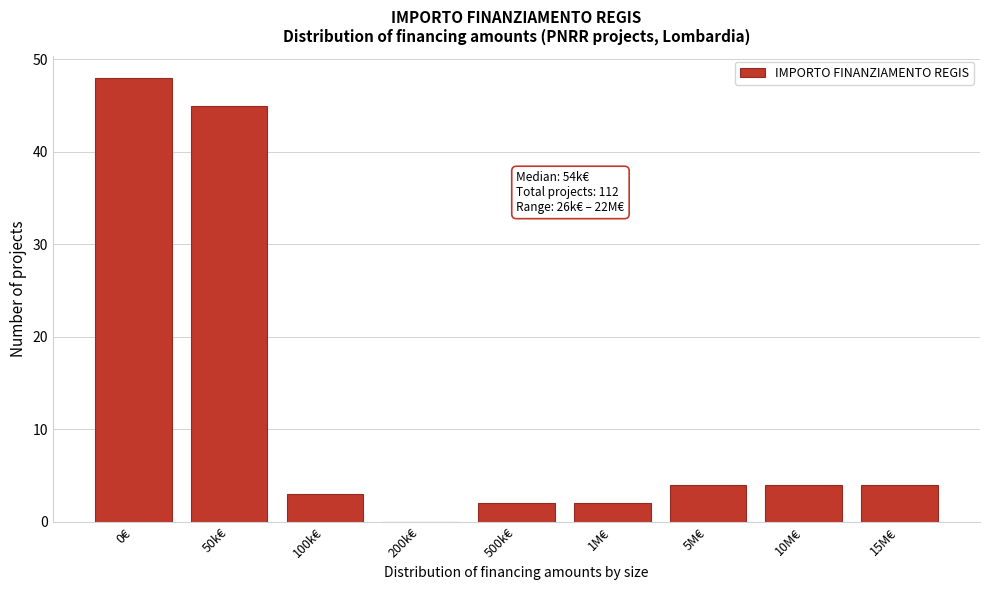

Reading right to left, list all the values displayed in this chart.

15M€=4	10M€=4	5M€=4	1M€=2	500k€=2	200k€=0	100k€=3	50k€=45	0€=48